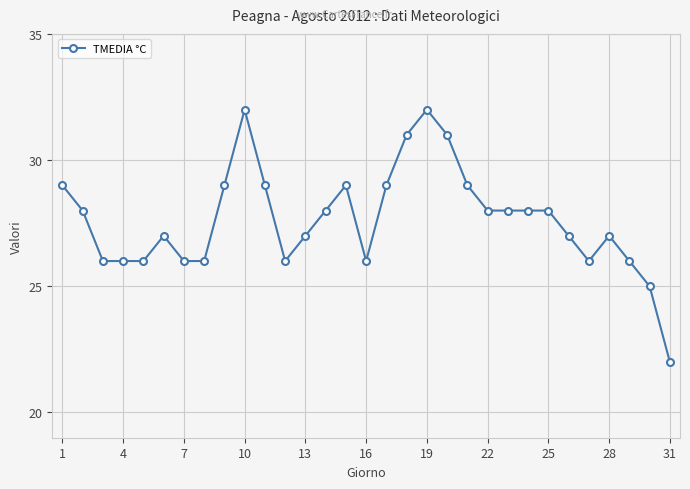

What is the average value?

28